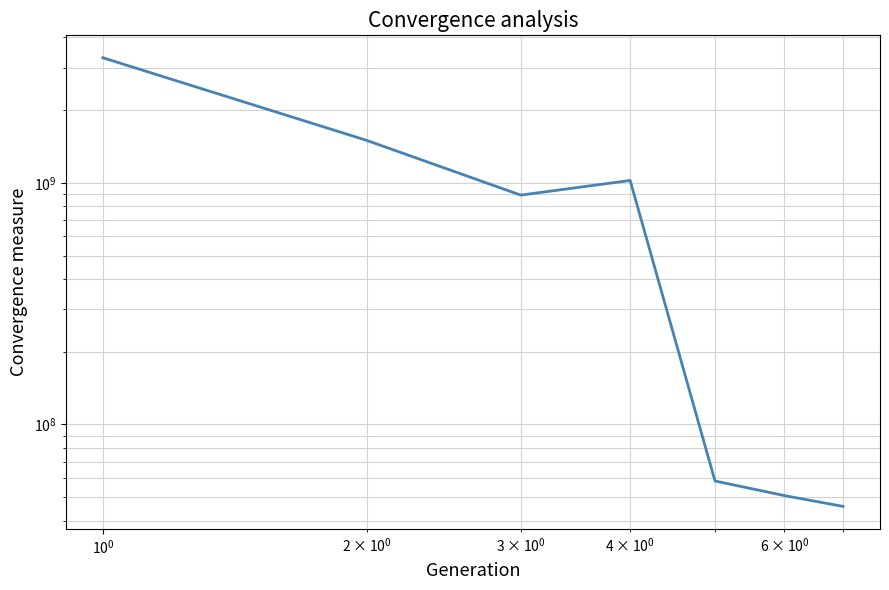

What is the difference between the maximum and minimum values?

3248516346